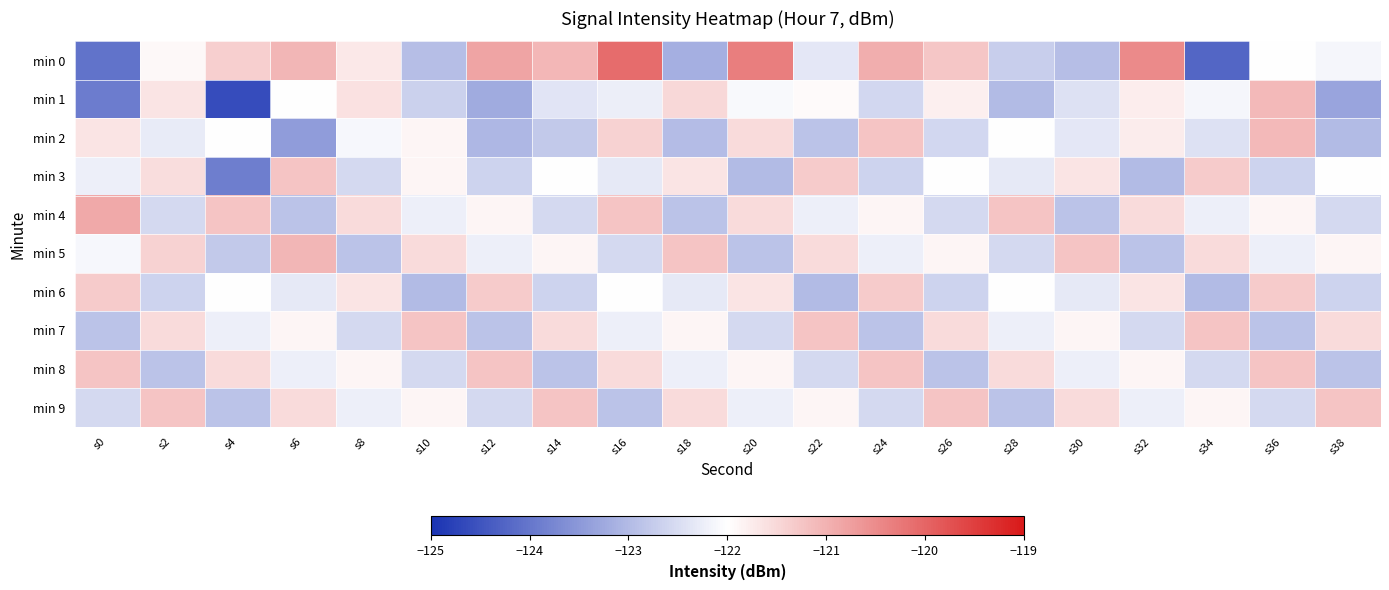

Between s26 and s36, which series saw the biggest shift?

min 8